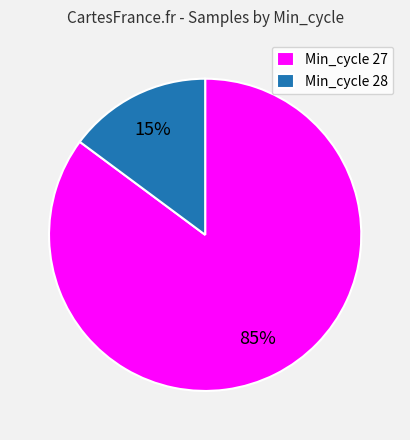

To the nearest percent, what is the difference between the Min_cycle 27 and Min_cycle 28 slice percentages?

70%